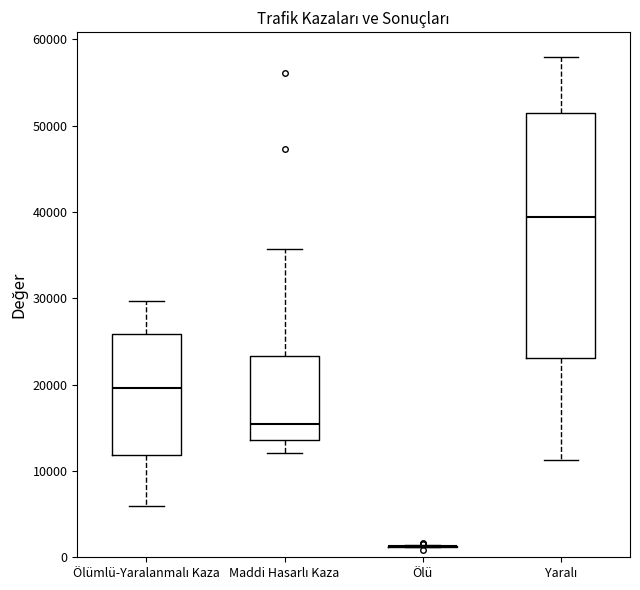

Reading left to right, read every box against the y-axis: the position of its median line, the range the box covers, and the ends of its whiskers. The values are not printed on the chart, so give them approximately, as read against the axis.

Ölümlü-Yaralanmalı Kaza: median 20000, box 12000 to 26000, whiskers 6000 to 30000
Maddi Hasarlı Kaza: median 15000, box 14000 to 23000, whiskers 12000 to 36000
Ölü: box collapsed to a line at 1000, whiskers 1000 to 1000
Yaralı: median 39000, box 23000 to 51000, whiskers 11000 to 58000